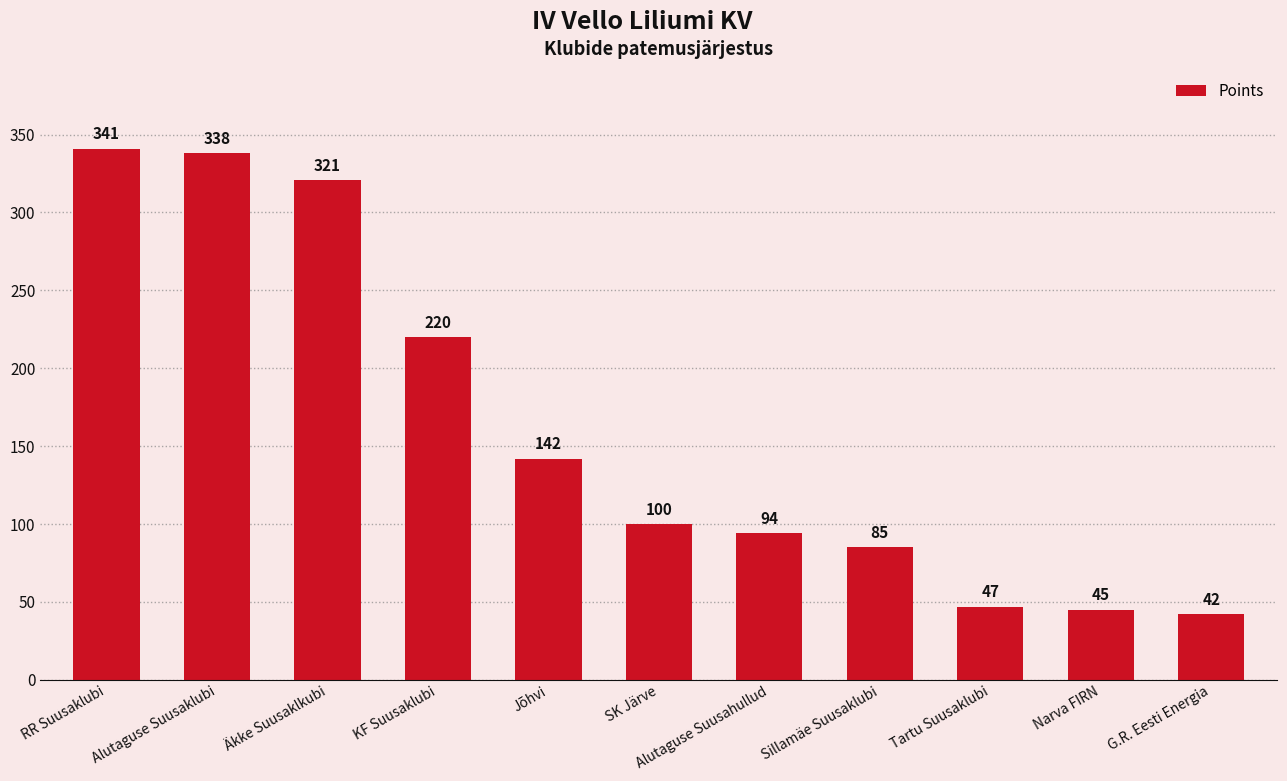

The value at Äkke Suusaklkubi is 440. True or false?

False